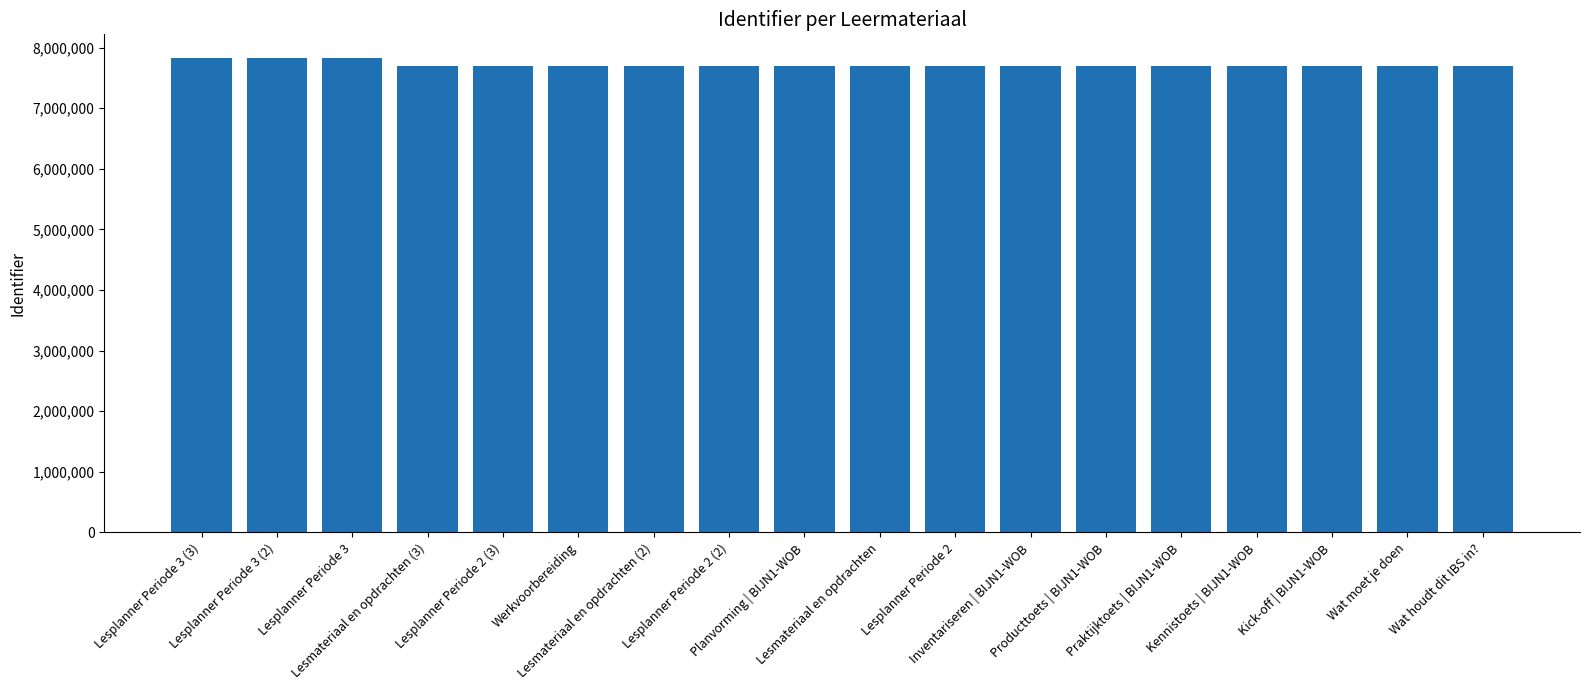

What is the average value?

7717262